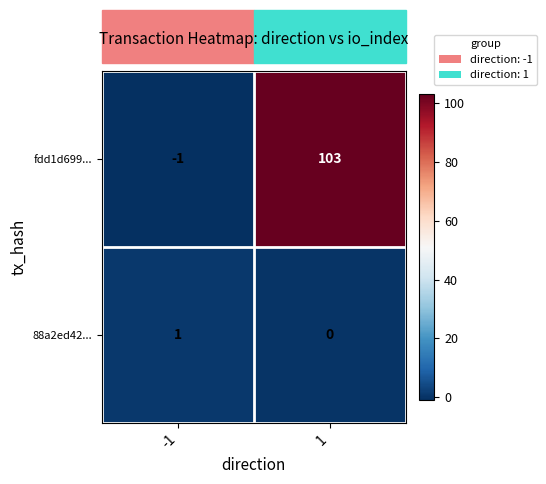

What is the difference between the fdd1d699... values at 1 and -1?

104